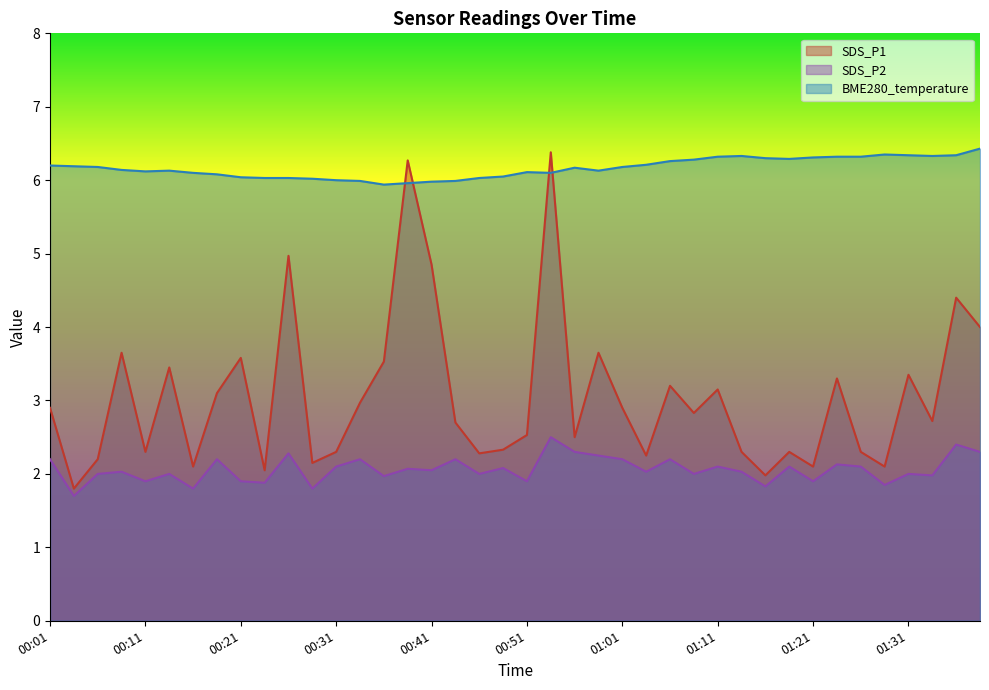

Reading left to right, list all the values displayed in this chart.

SDS_P1: 2.9	1.8	2.2	3.6	2.3	3.5	2.1	3.1	3.6	2.0	5.0	2.1	2.3	3.0	3.5	6.3	4.8	2.7	2.3	2.3	2.5	6.4	2.5	3.6	2.9	2.2	3.2	2.8	3.1	2.3	2.0	2.3	2.1	3.3	2.3	2.1	3.4	2.7	4.4	4.0
SDS_P2: 2.2	1.7	2.0	2.0	1.9	2.0	1.8	2.2	1.9	1.9	2.3	1.8	2.1	2.2	2.0	2.1	2.0	2.2	2.0	2.1	1.9	2.5	2.3	2.2	2.2	2.0	2.2	2.0	2.1	2.0	1.8	2.1	1.9	2.1	2.1	1.9	2.0	2.0	2.4	2.3
BME280_temperature: 6.2	6.2	6.2	6.1	6.1	6.1	6.1	6.1	6.0	6.0	6.0	6.0	6.0	6.0	5.9	6.0	6.0	6.0	6.0	6.0	6.1	6.1	6.2	6.1	6.2	6.2	6.3	6.3	6.3	6.3	6.3	6.3	6.3	6.3	6.3	6.3	6.3	6.3	6.3	6.4